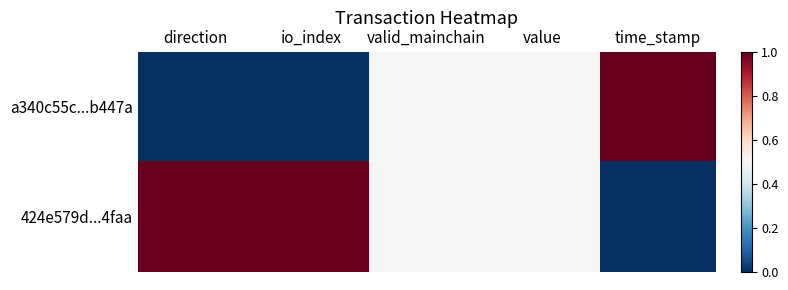

Rank the series at time_stamp from lowest to highest value.

424e579d...4faa, a340c55c...b447a